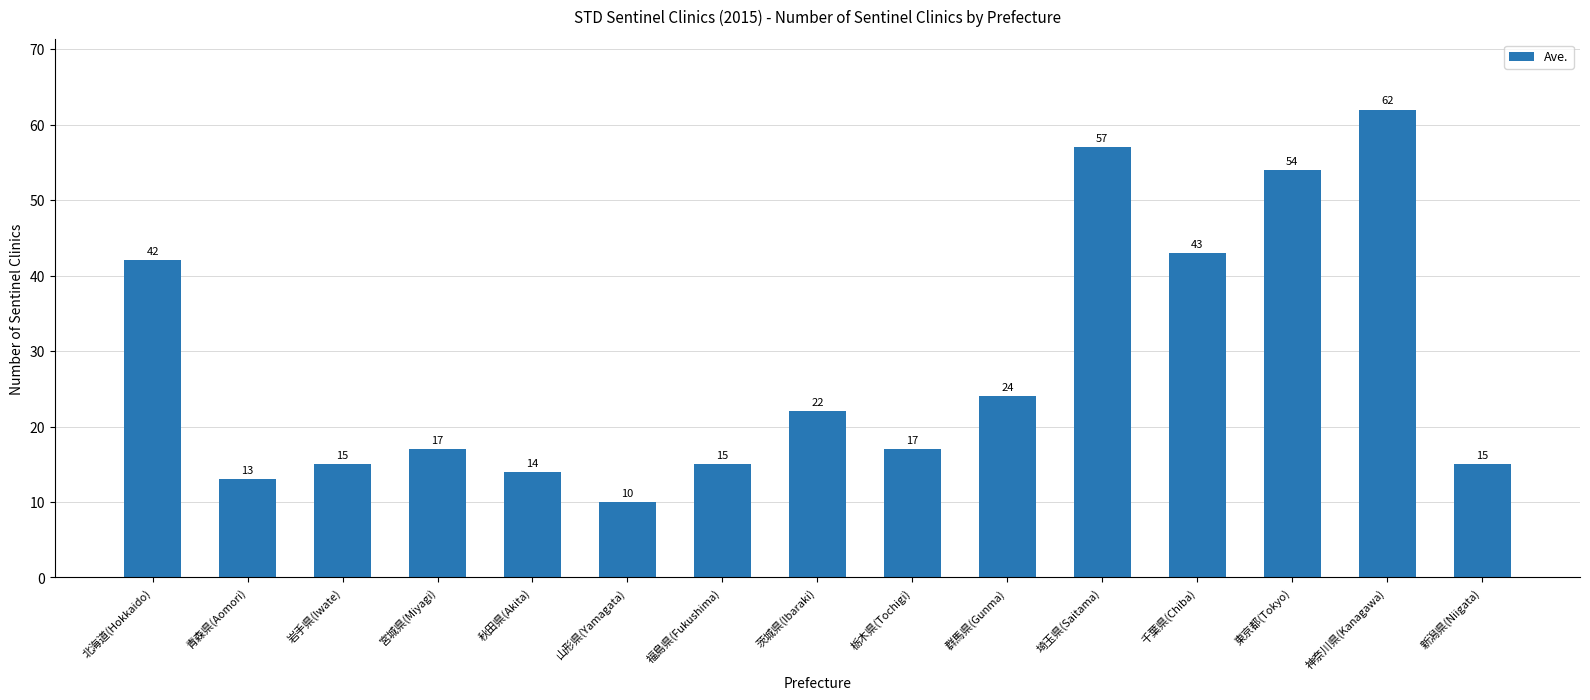

What is the minimum value shown in the chart?

10